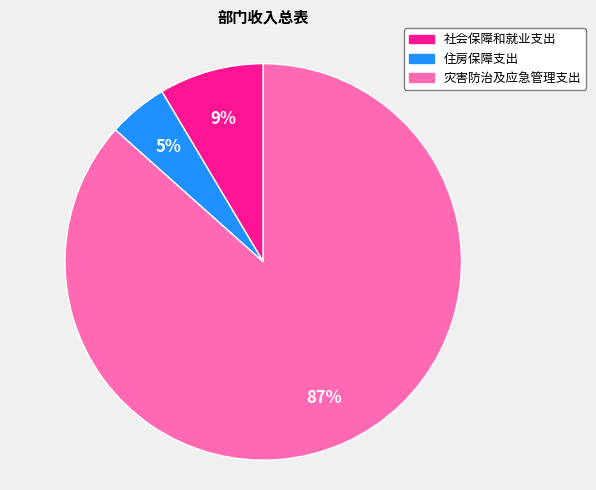

Count the number of slices in the pie.

3